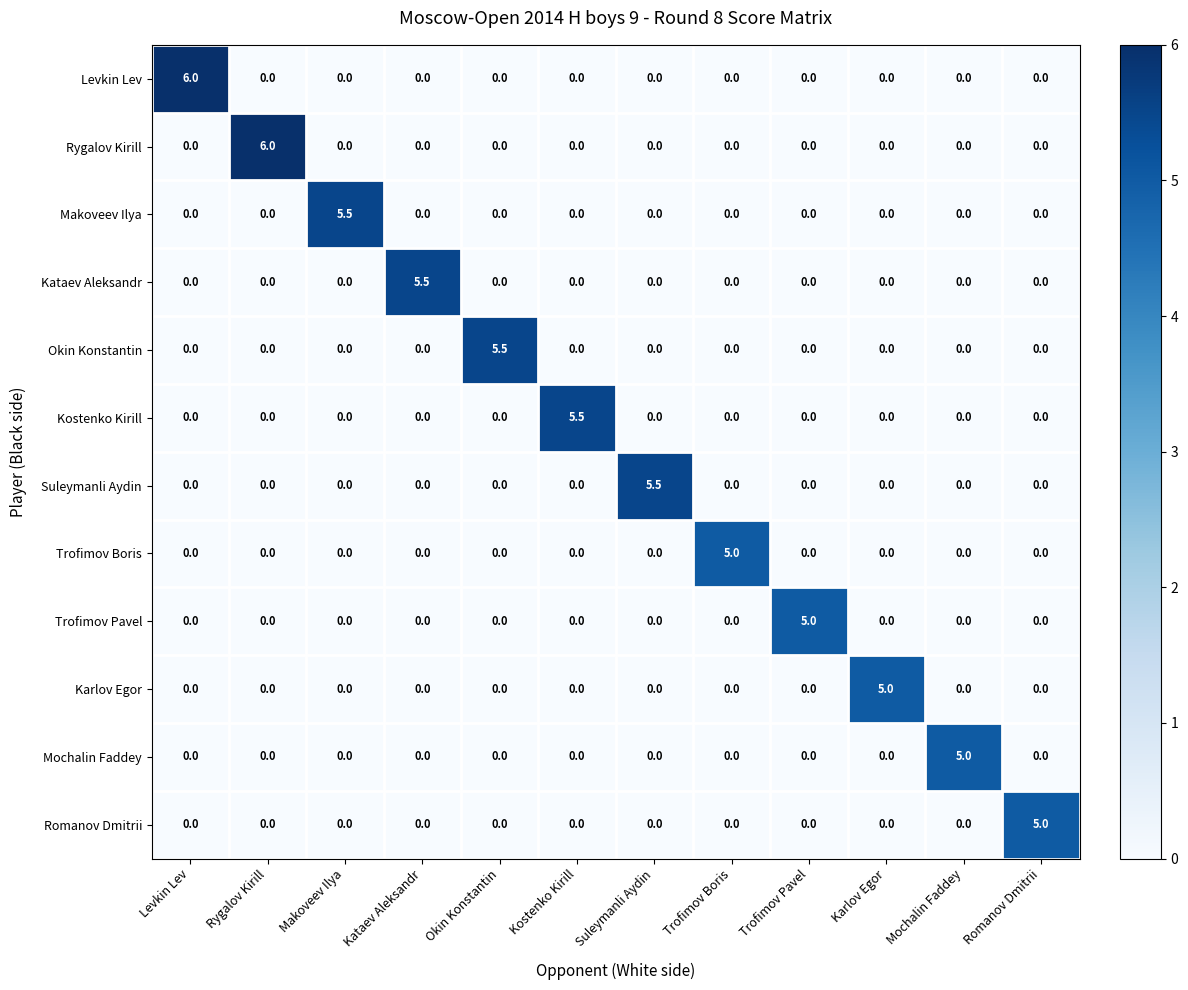

At which label does Rygalov Kirill reach its peak?

Rygalov Kirill